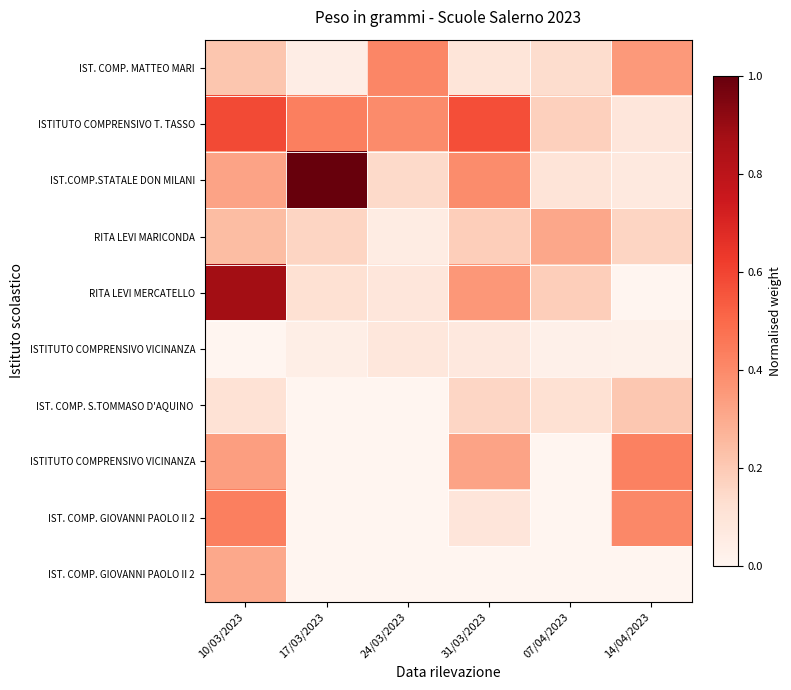

At how many categories does at least one series exceed 0?

6